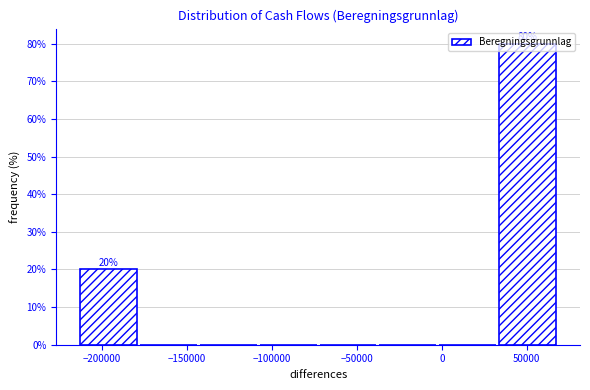

Which range on the x-axis has the tallest bar?

35000 to 70000